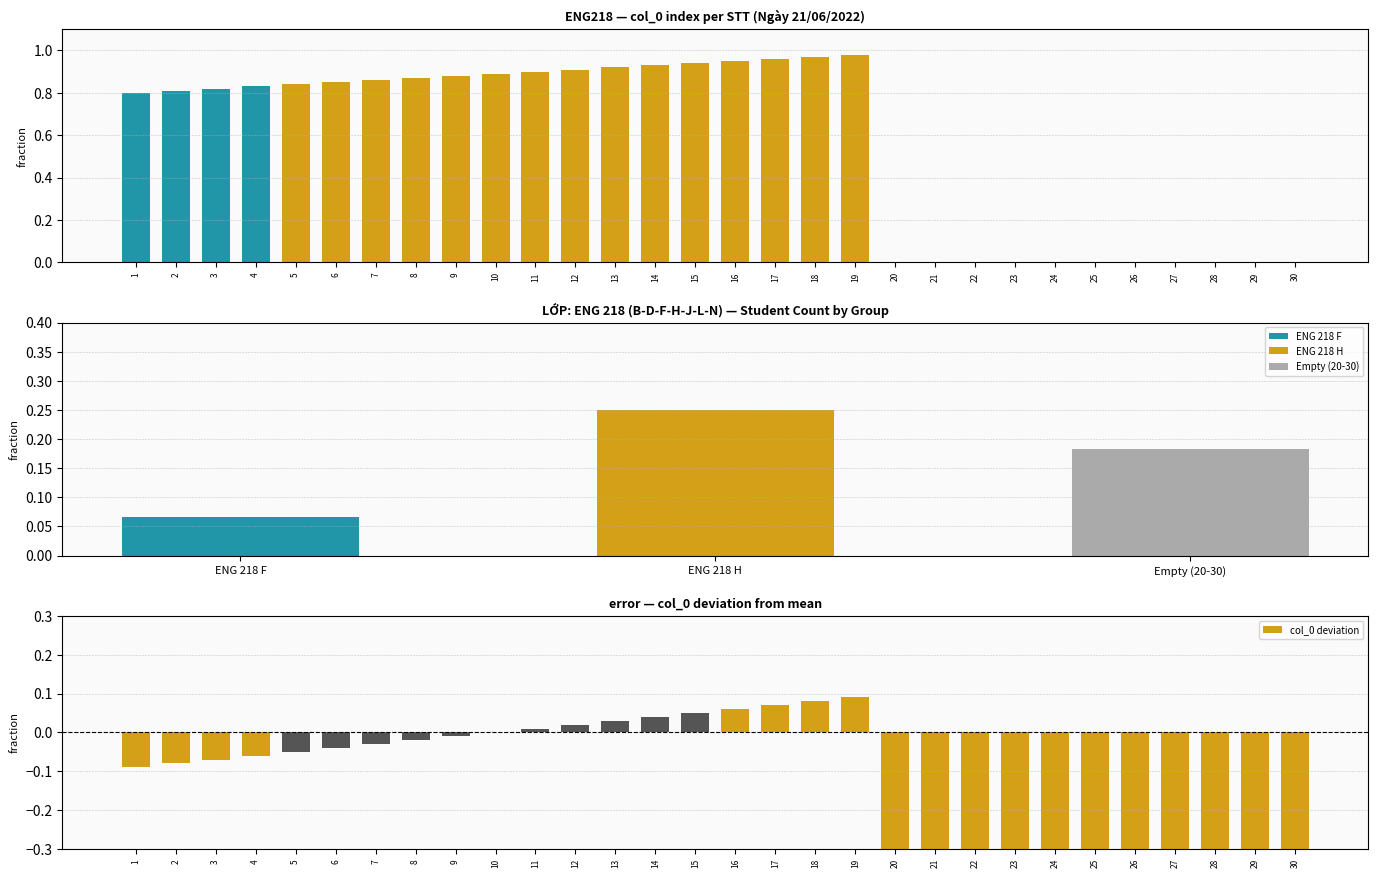

Between 1 and 7, which series saw the biggest shift?

col_0 deviation